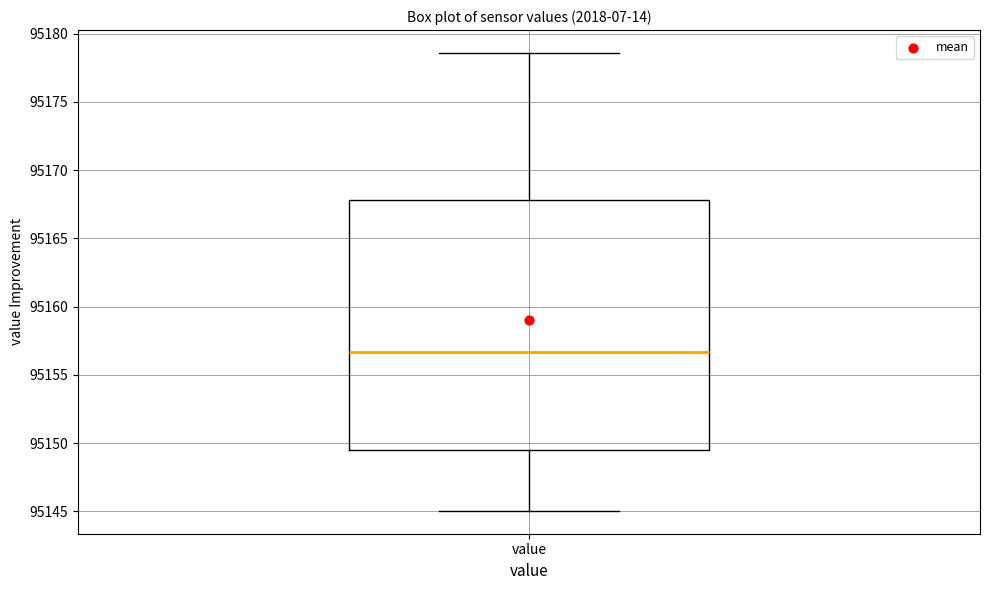

Where does the lower whisker of the box for value end on the y-axis? The values are not printed on the chart, so give them approximately, as read against the axis.

95145.0